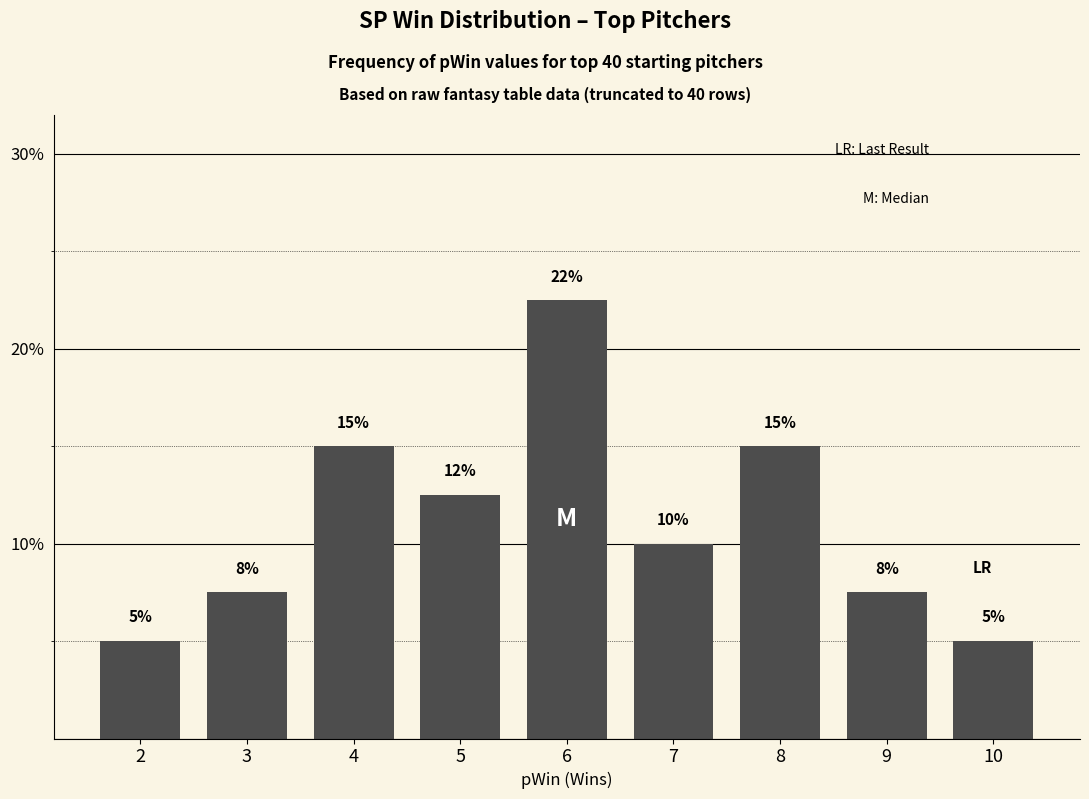

What is the difference between the second highest and second lowest values?

10.0